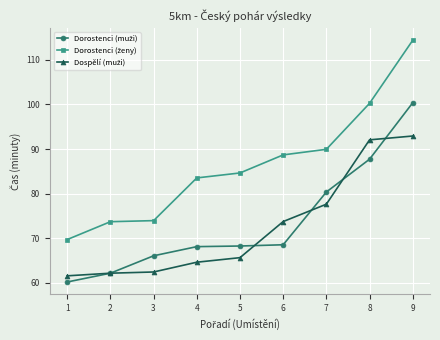

What is the spread (max minus min) of values at 1?

9.5